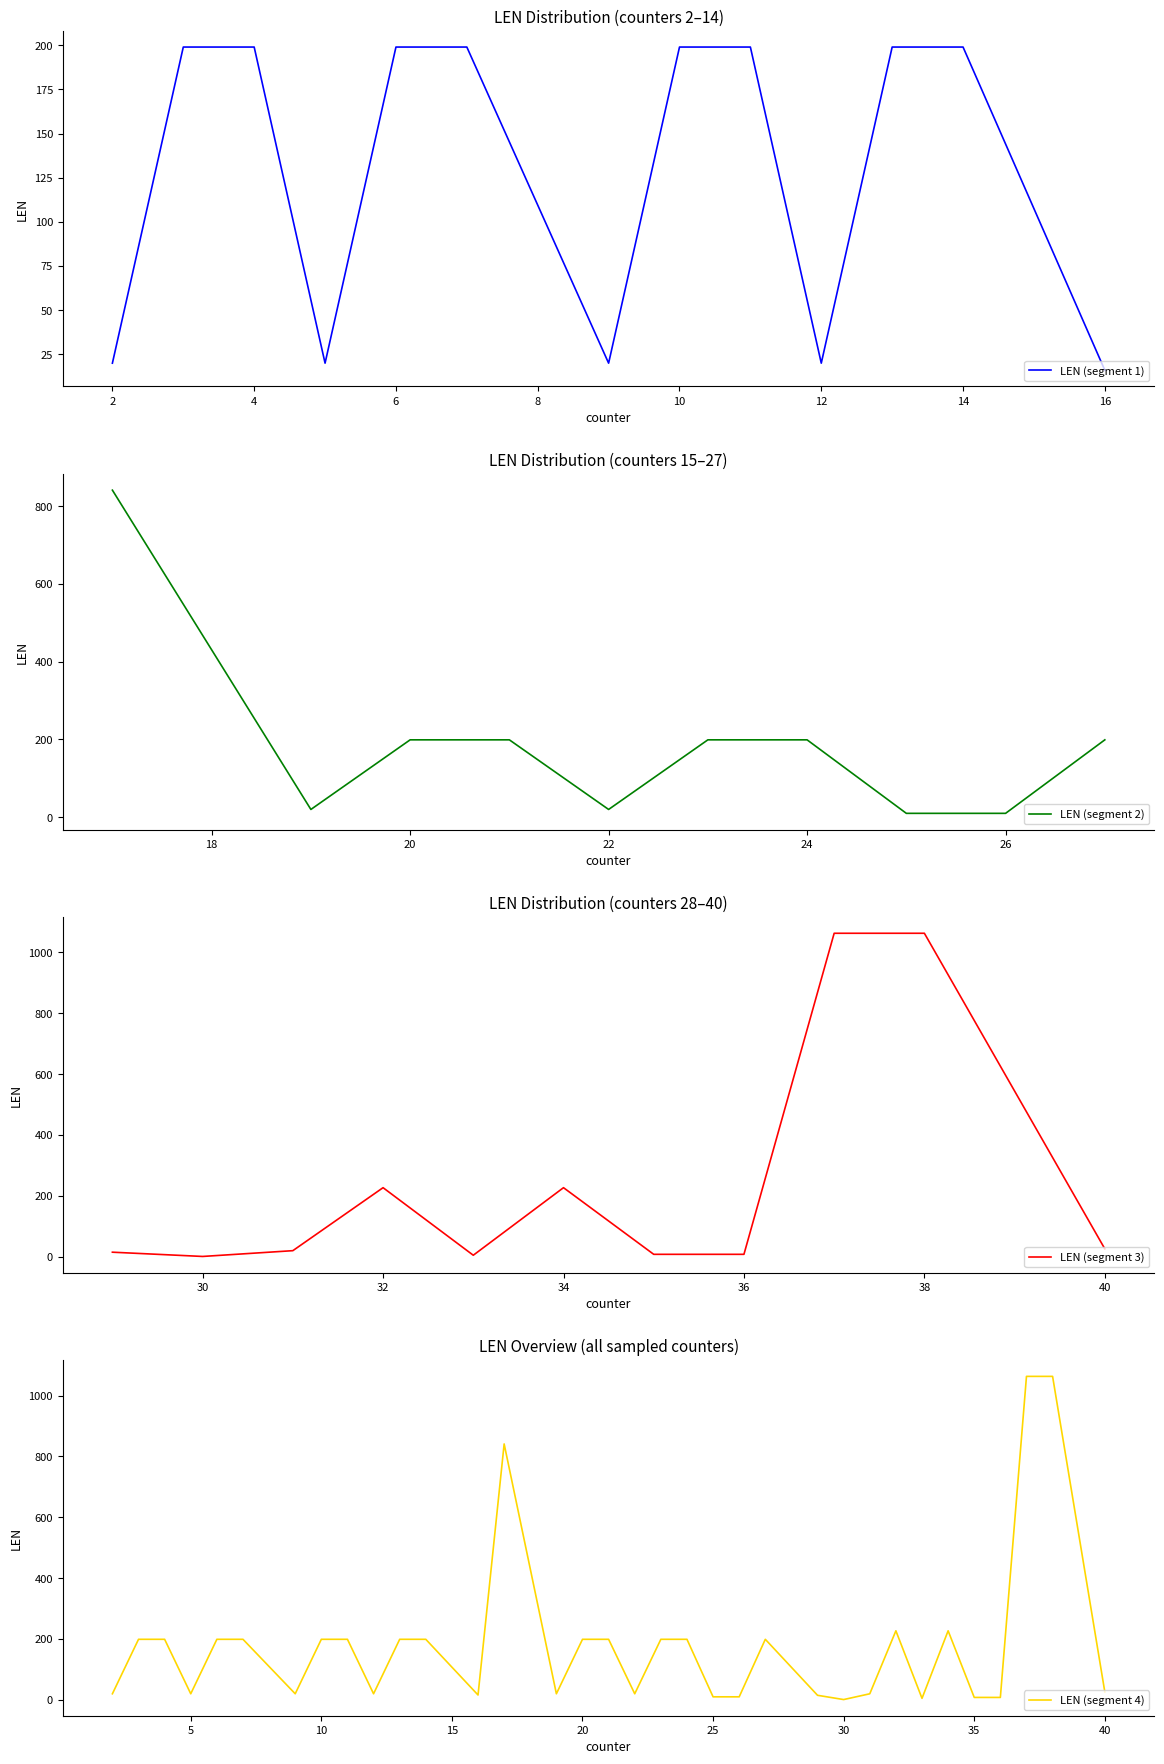

Reading left to right, transcribe all the data shown in this chart.

20	199	199	20	199	199	20	199	199	20	199	199	16	841	20	199	199	20	199	199	10	10	199	15	1	20	227	5	227	8	8	1063	1063	26